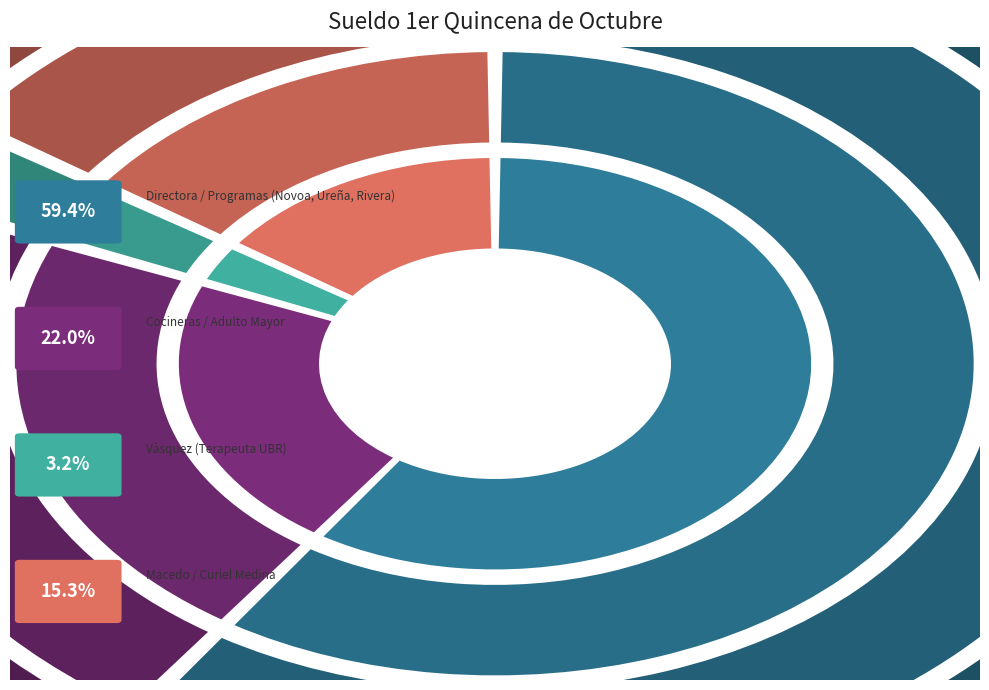

Which has a higher value, Carmen Margarita Dueñas Chavarin or Rosario Margarita Novoa Gonzàlez?

Rosario Margarita Novoa Gonzàlez